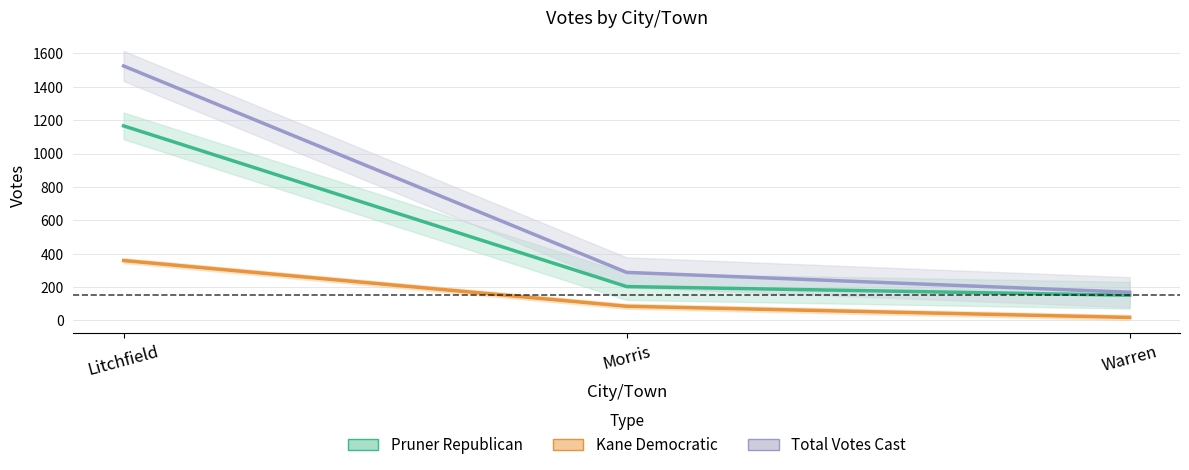

Reading left to right, what are all the values shown in this chart?

Pruner Republican: 1166	203	151
Kane Democratic: 359	85	18
Total Votes Cast: 1525	288	169